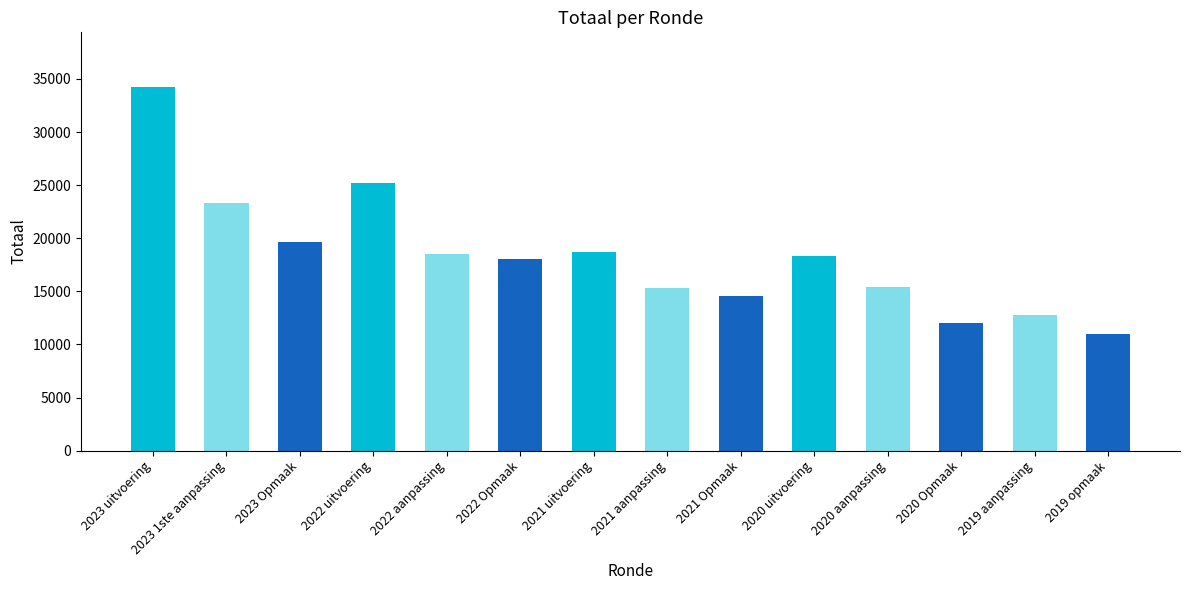

What is the label of the 11th bar from the left?

2020 aanpassing